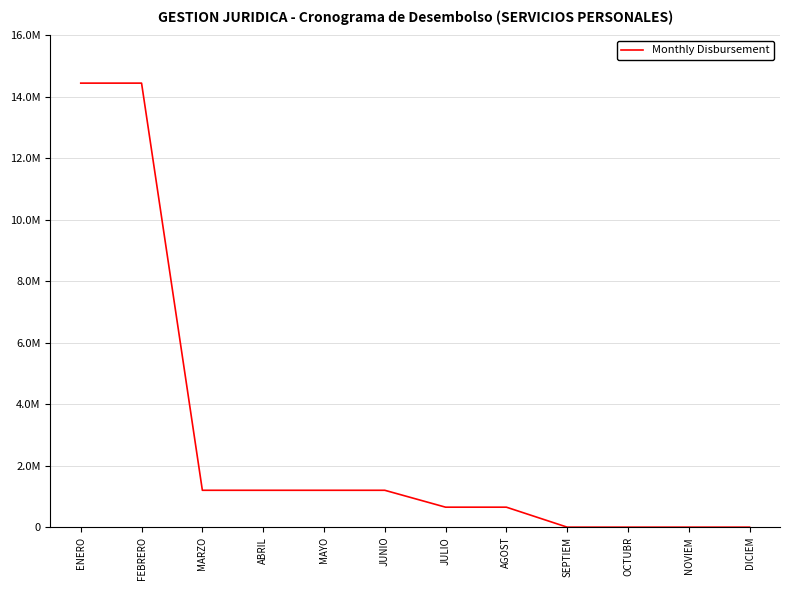

Count the number of values greater than 1200000.

2